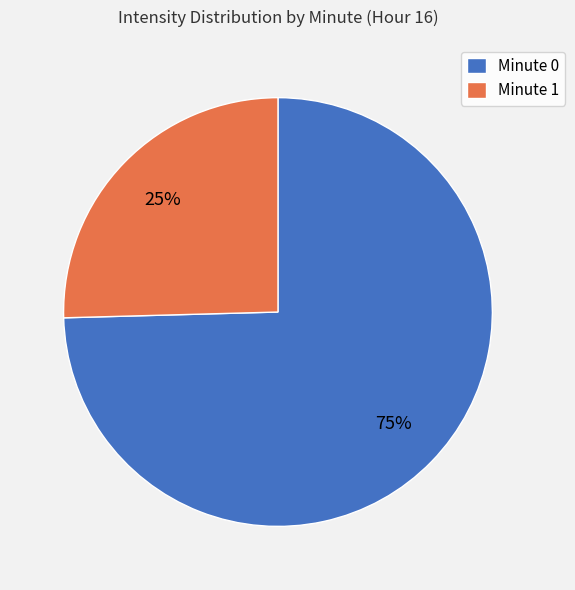

Is it true that Minute 0 is 64% of the pie?

False